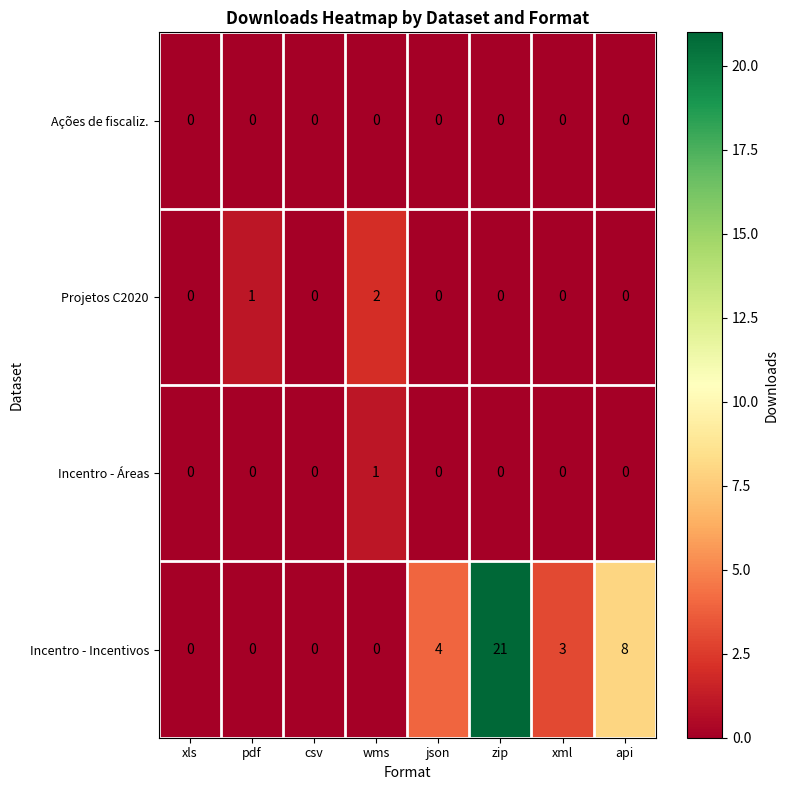

What is the difference between the maximum and minimum values in the Incentro - Incentivos series?

21